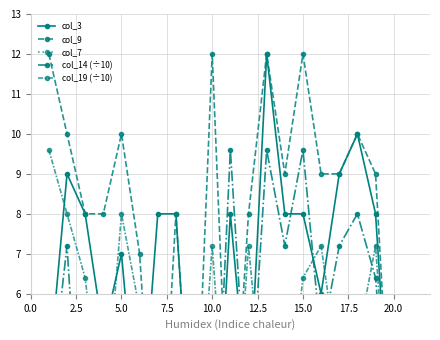

What is the difference between the highest and lowest values at 5.0?

23.0